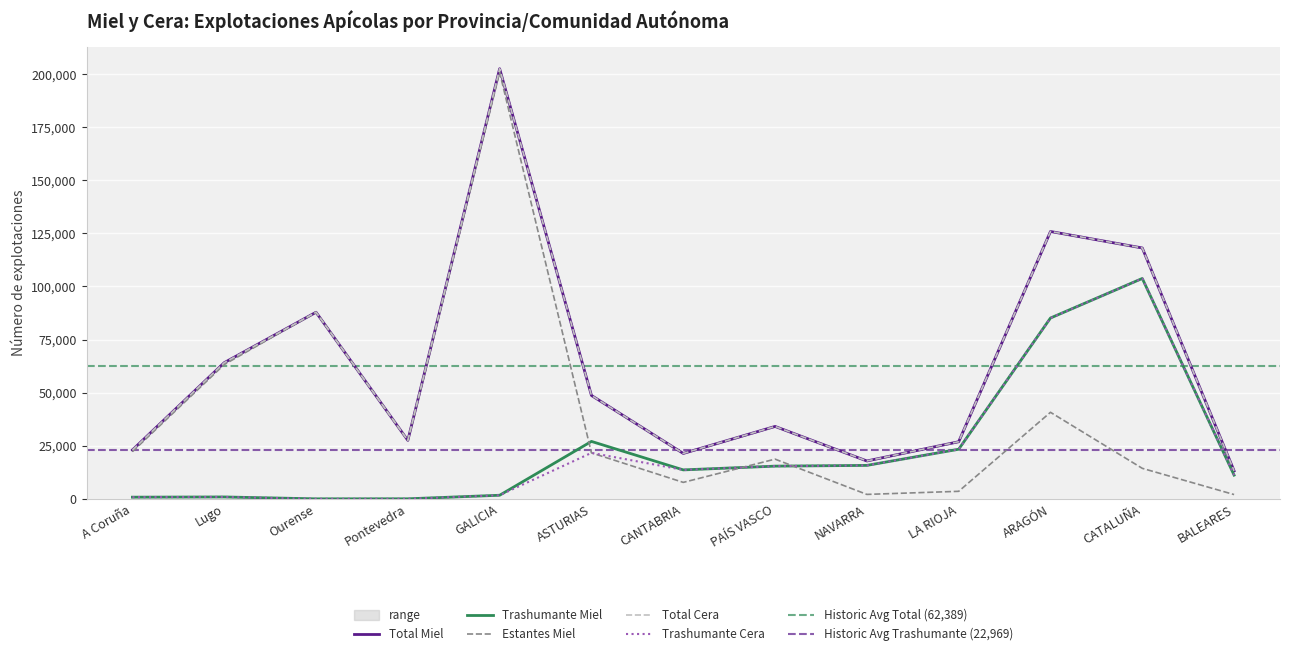

List the series in order of their peak value, highest first.

Total Miel, Total Cera, Estantes Miel, Trashumante Miel, Trashumante Cera